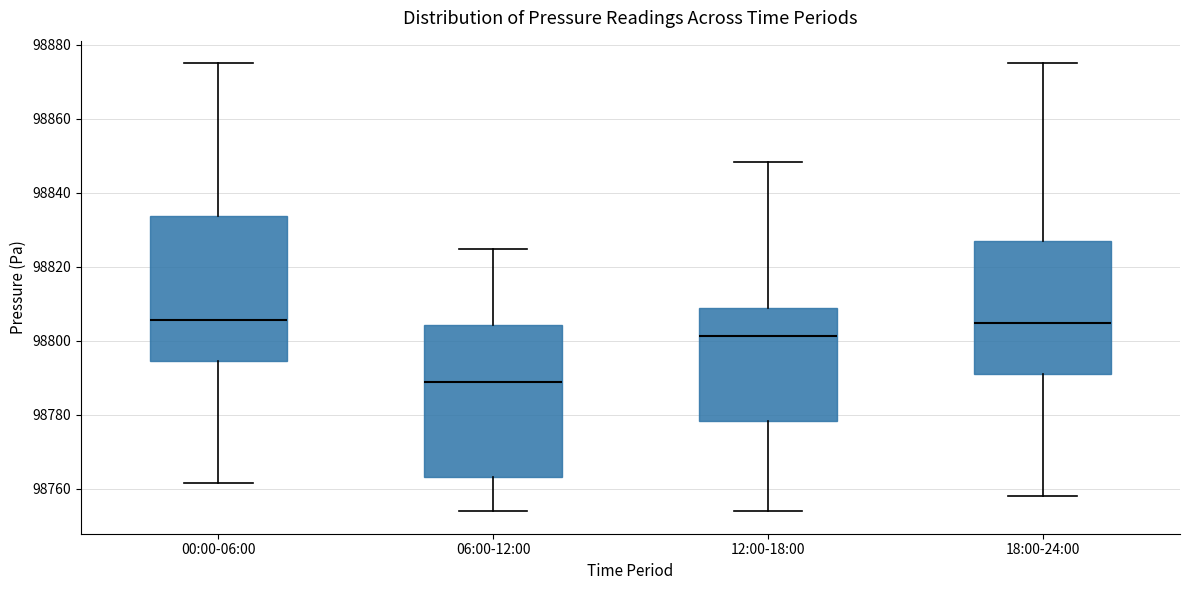

Reading left to right, read every box against the y-axis: the position of its median line, the range the box covers, and the ends of its whiskers. The values are not printed on the chart, so give them approximately, as read against the axis.

00:00-06:00: median 98806, box 98794 to 98834, whiskers 98762 to 98876
06:00-12:00: median 98788, box 98764 to 98804, whiskers 98754 to 98824
12:00-18:00: median 98802, box 98778 to 98808, whiskers 98754 to 98848
18:00-24:00: median 98804, box 98792 to 98828, whiskers 98758 to 98876